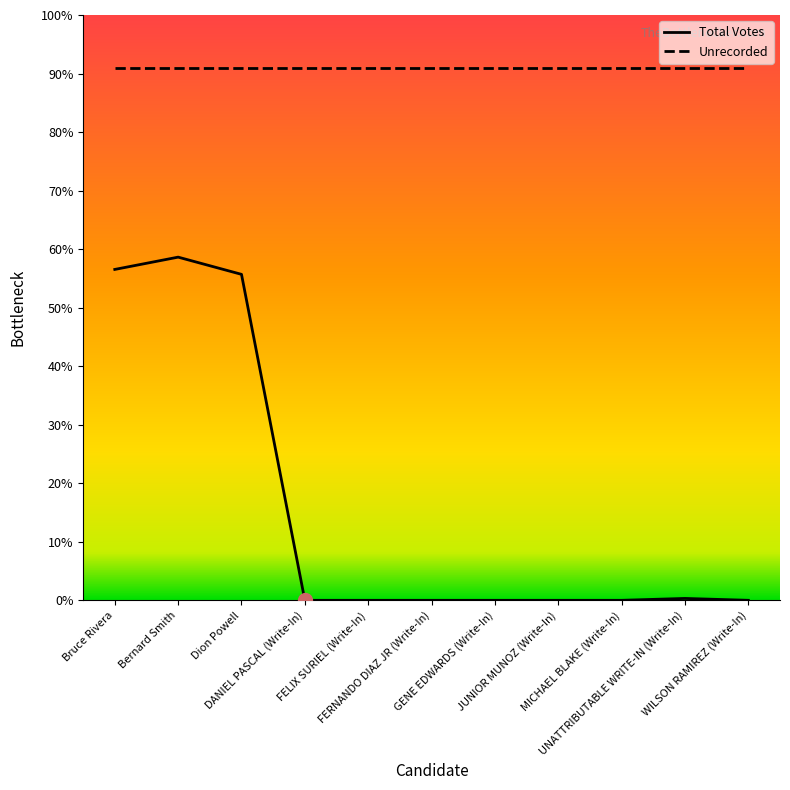

What is the label of the 8th point from the left?

JUNIOR MUNOZ (Write-In)